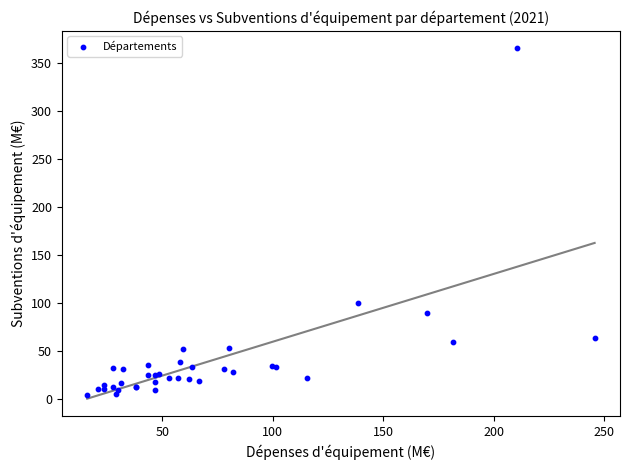

What Y value in the scatter plot is closest to 184?

100.4